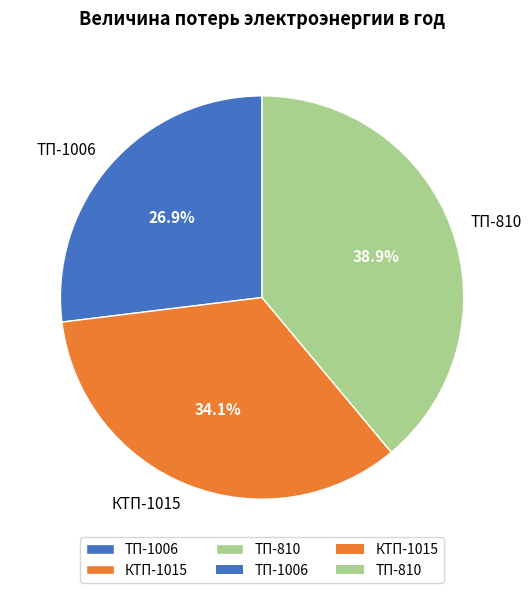

What is the largest slice in the pie chart?

ТП-810